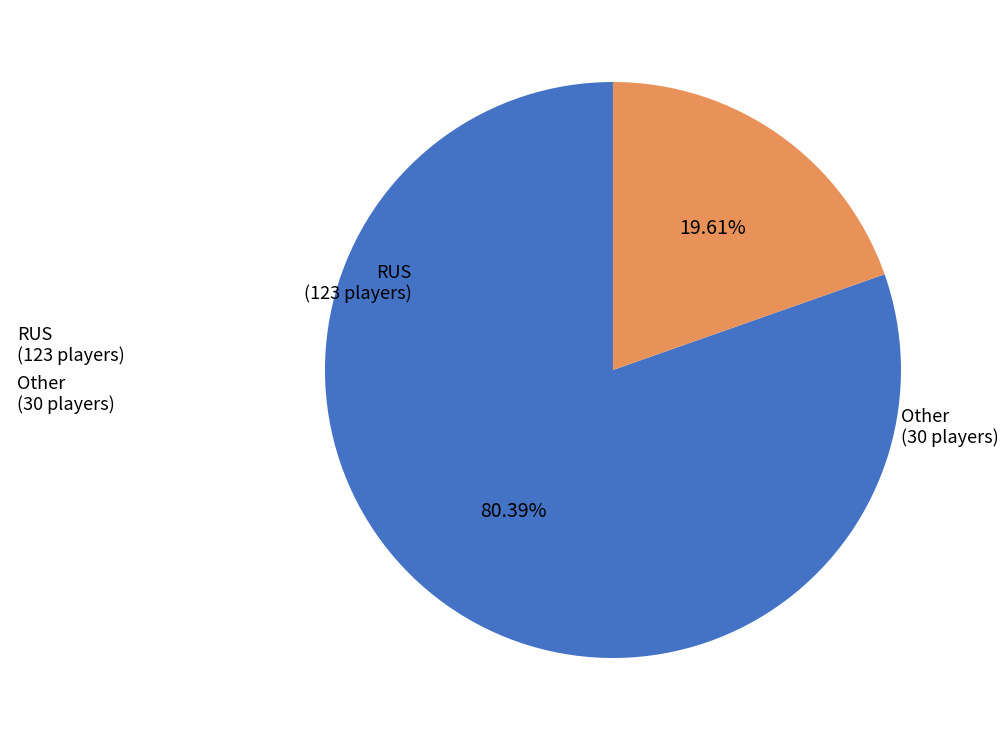

Between RUS and Other, which is larger?

RUS